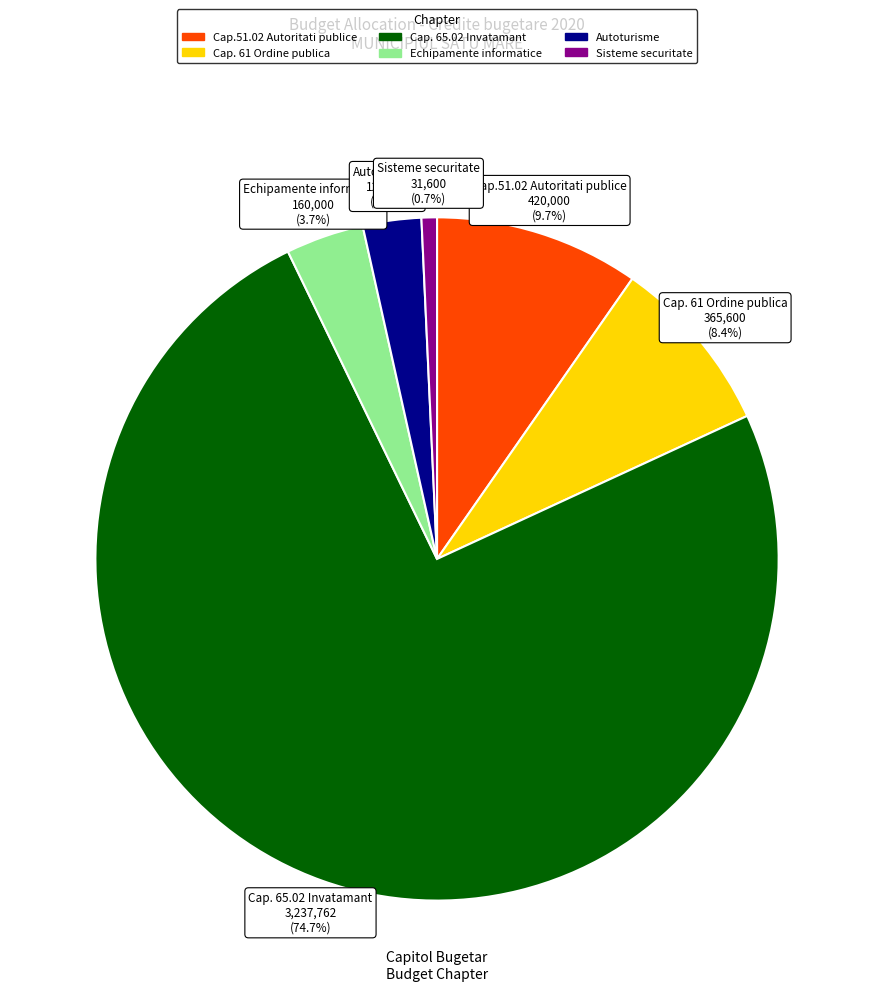

Which category accounts for the majority?

Cap. 65.02 Invatamant